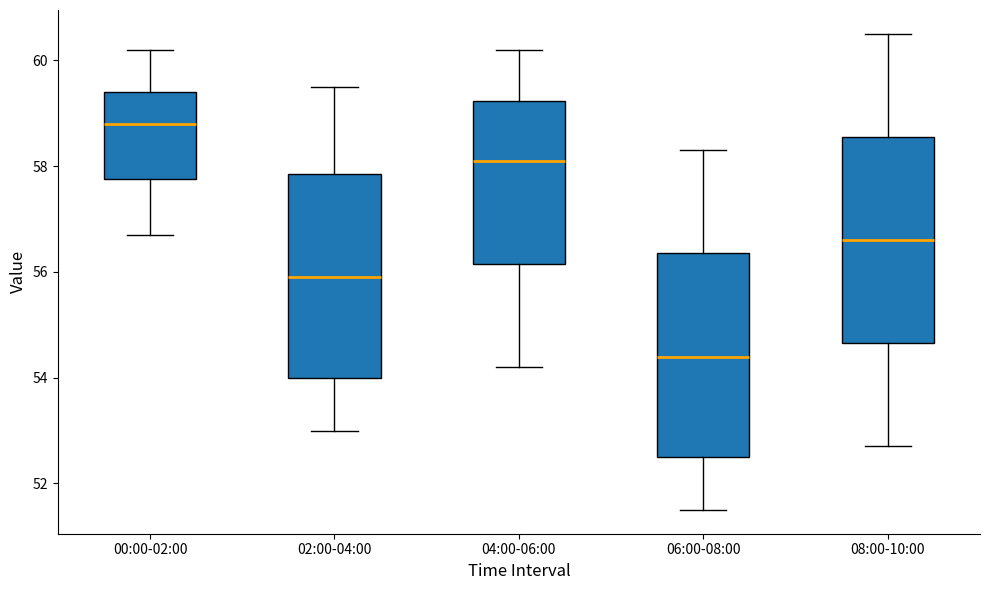

Which box has the highest median line?

00:00-02:00